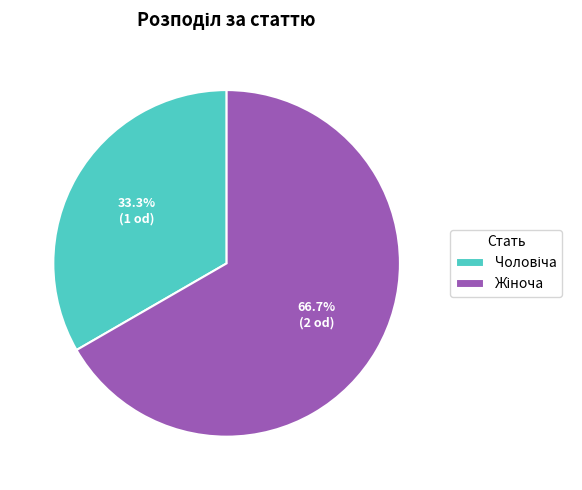

Does any single category account for the majority?

Yes